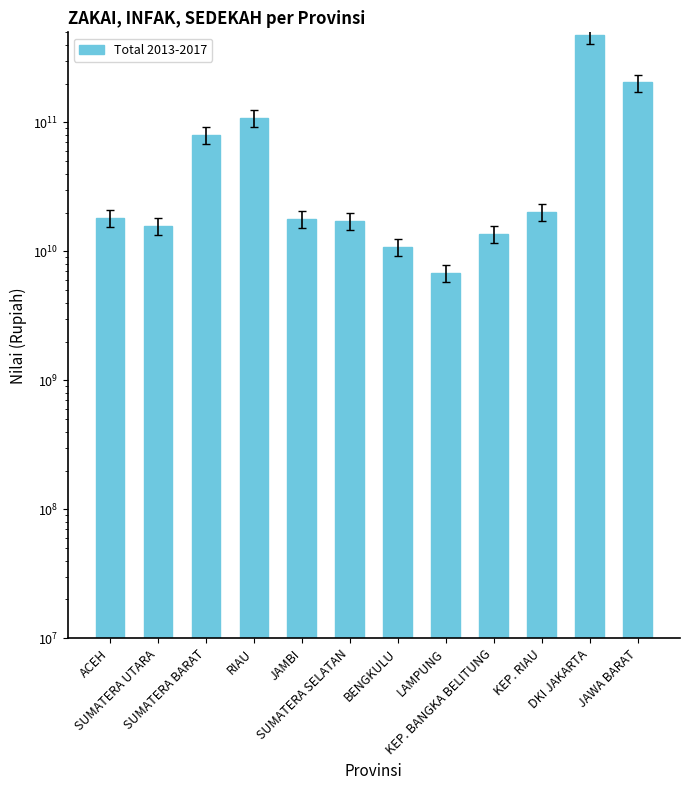

Reading right to left, transcribe all the data shown in this chart.

JAWA BARAT=204310022246	DKI JAKARTA=478437401155	KEP. RIAU=20239272565	KEP. BANGKA BELITUNG=13642847347	LAMPUNG=6807760587	BENGKULU=10789735797	SUMATERA SELATAN=17189771121	JAMBI=17781934232	RIAU=108103314224	SUMATERA BARAT=79911444869	SUMATERA UTARA=15701052369	ACEH=18120586785